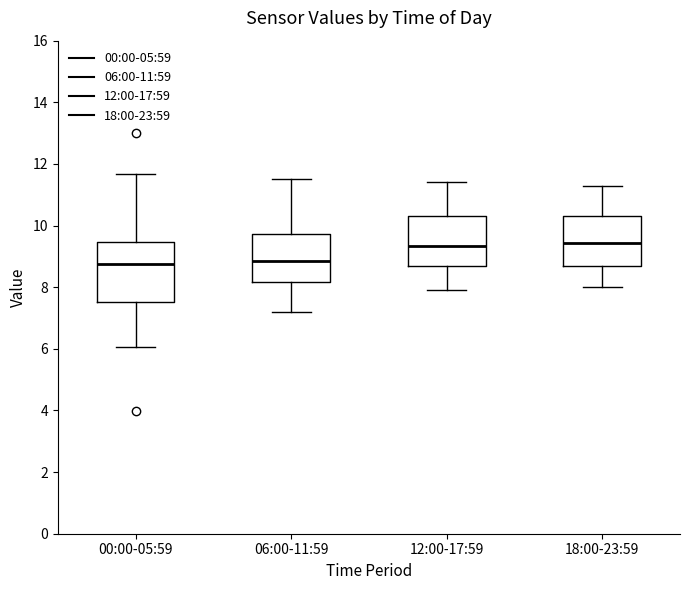

Reading left to right, transcribe this box plot: for each box, give where its median line is, the range the box spans, and where its two whiskers end, as read against the y-axis. The values are not printed on the chart, so give them approximately, as read against the axis.

00:00-05:59: median 8.8, box 7.6 to 9.4, whiskers 6.0 to 11.6
06:00-11:59: median 8.8, box 8.2 to 9.8, whiskers 7.2 to 11.6
12:00-17:59: median 9.4, box 8.6 to 10.4, whiskers 8.0 to 11.4
18:00-23:59: median 9.4, box 8.6 to 10.4, whiskers 8.0 to 11.4